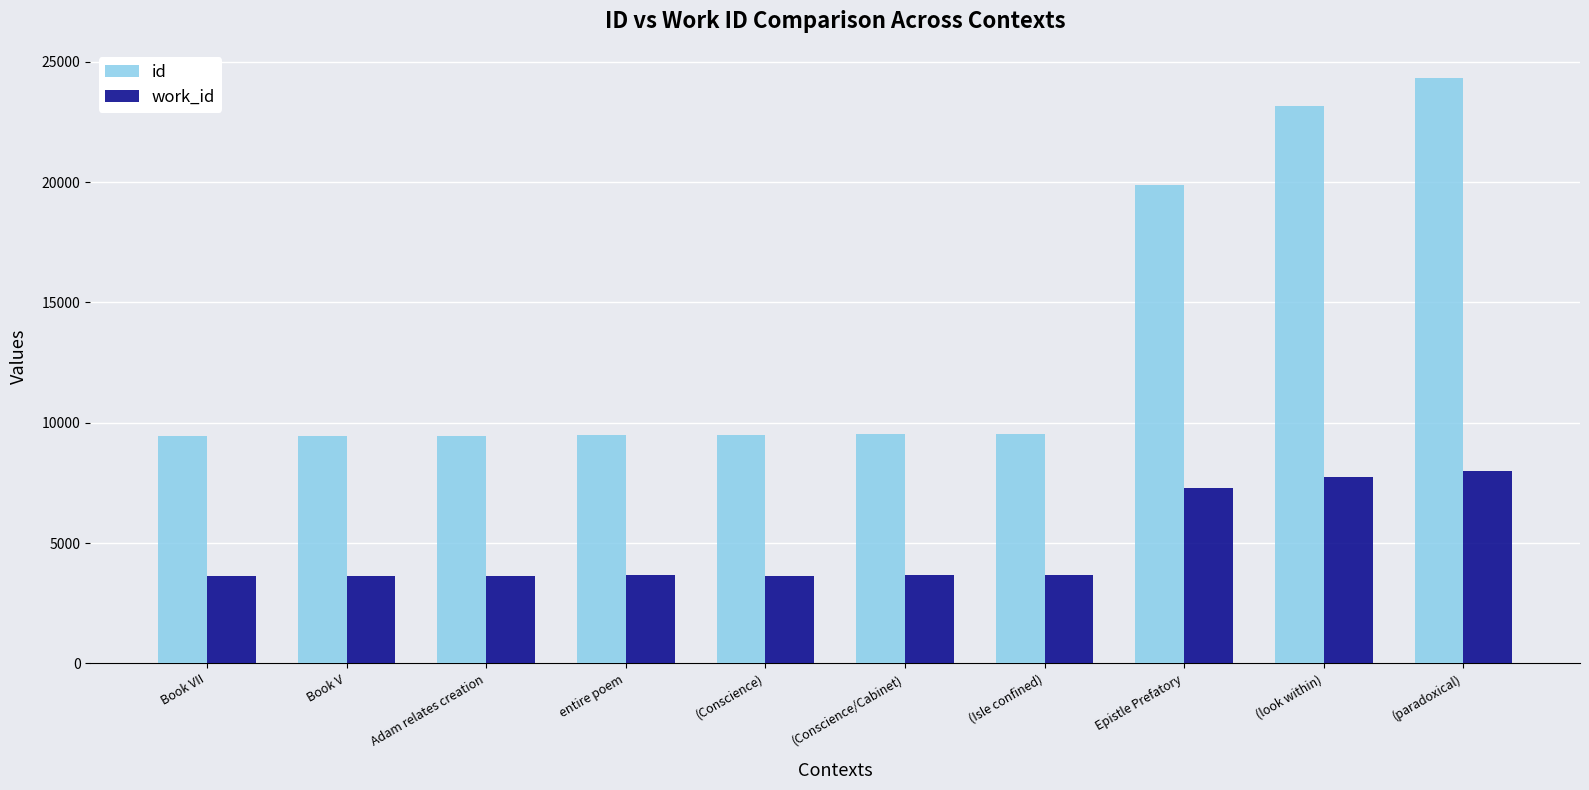

Which series changed the most between (Conscience) and (paradoxical)?

id